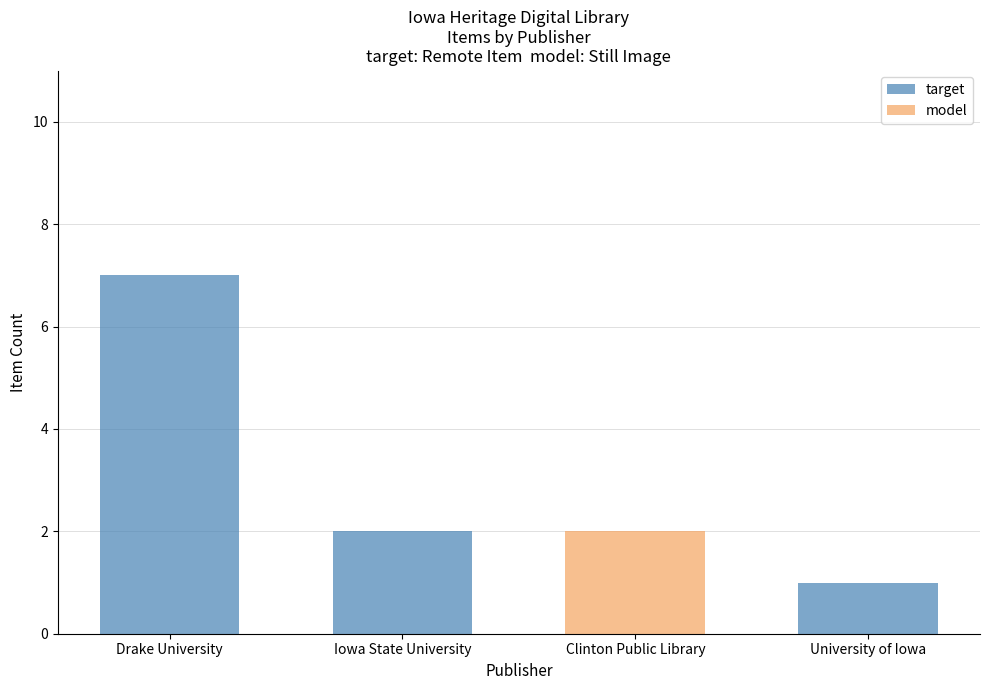

Where does the target series first go above 2?

Drake University